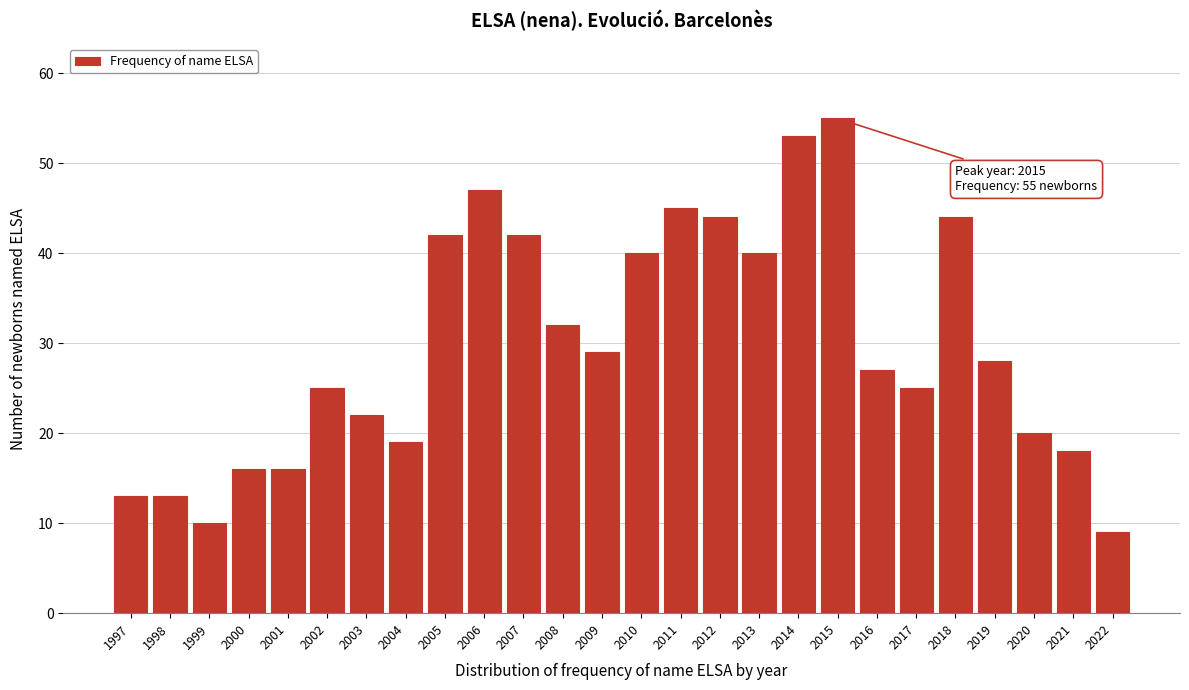

Reading left to right, what are all the values shown in this chart?

1997=13	1998=13	1999=10	2000=16	2001=16	2002=25	2003=22	2004=19	2005=42	2006=47	2007=42	2008=32	2009=29	2010=40	2011=45	2012=44	2013=40	2014=53	2015=55	2016=27	2017=25	2018=44	2019=28	2020=20	2021=18	2022=9